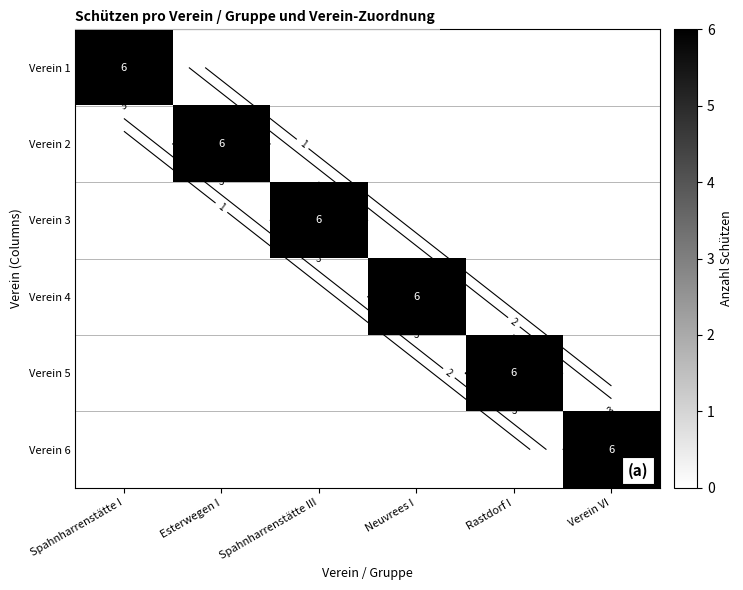

What is the highest value of the Verein 4 series?

6